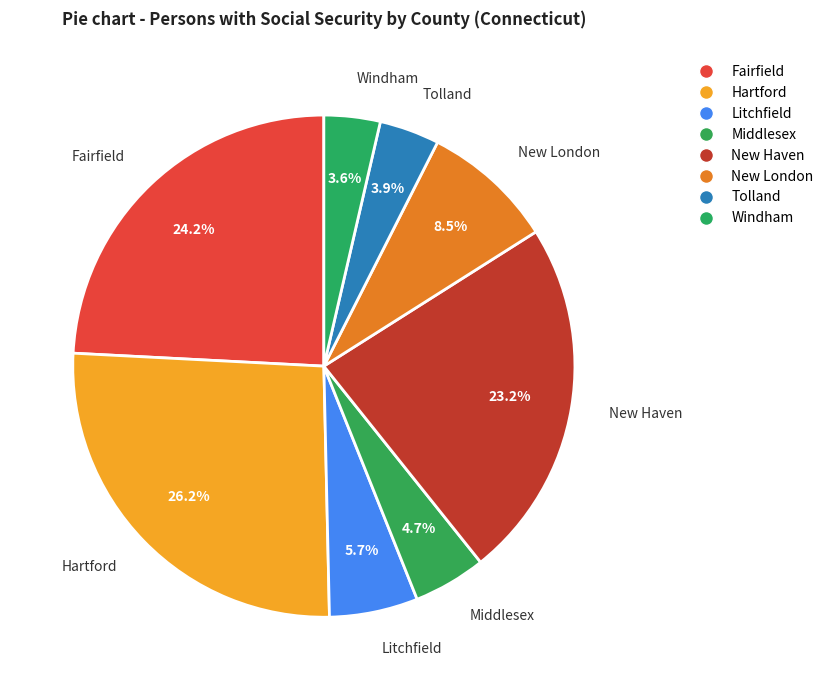

What is the ratio of the value at Tolland to the value at Windham?

1.1